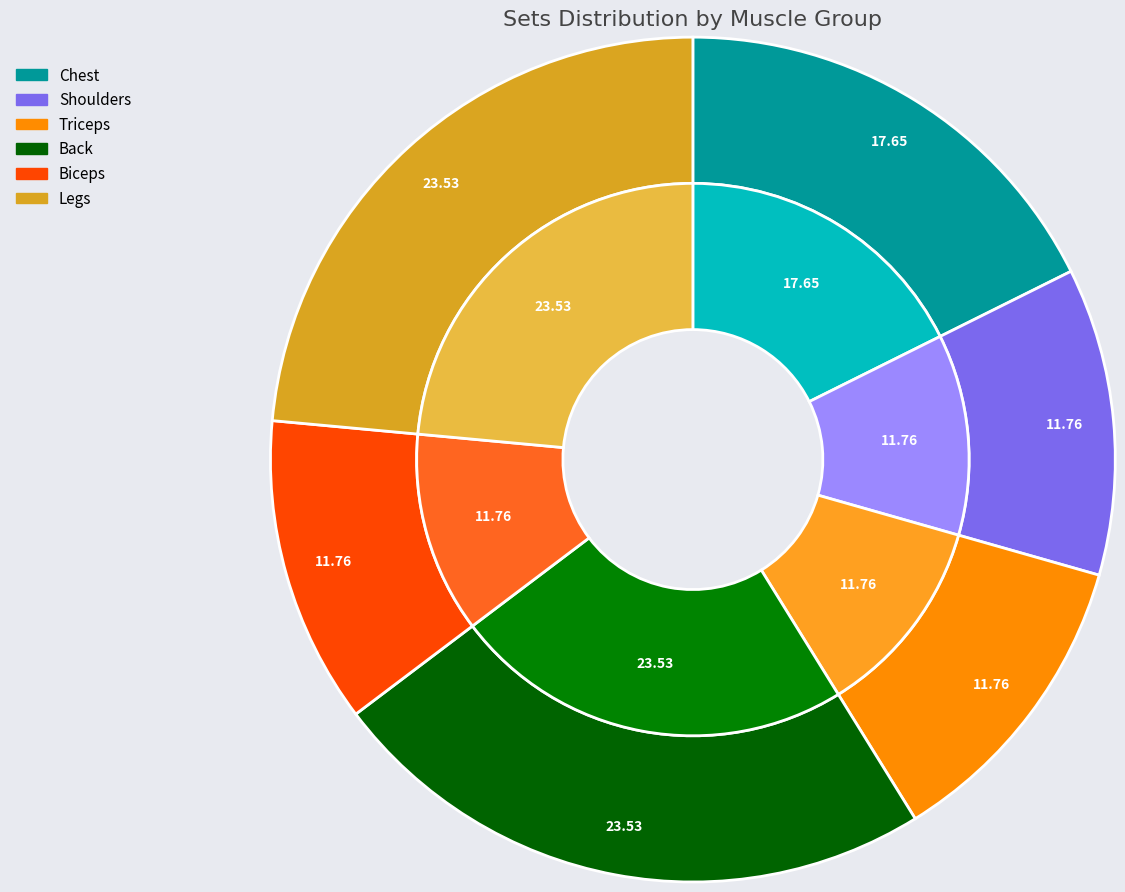

To the nearest percent, what percentage of the pie is Chest?

18%